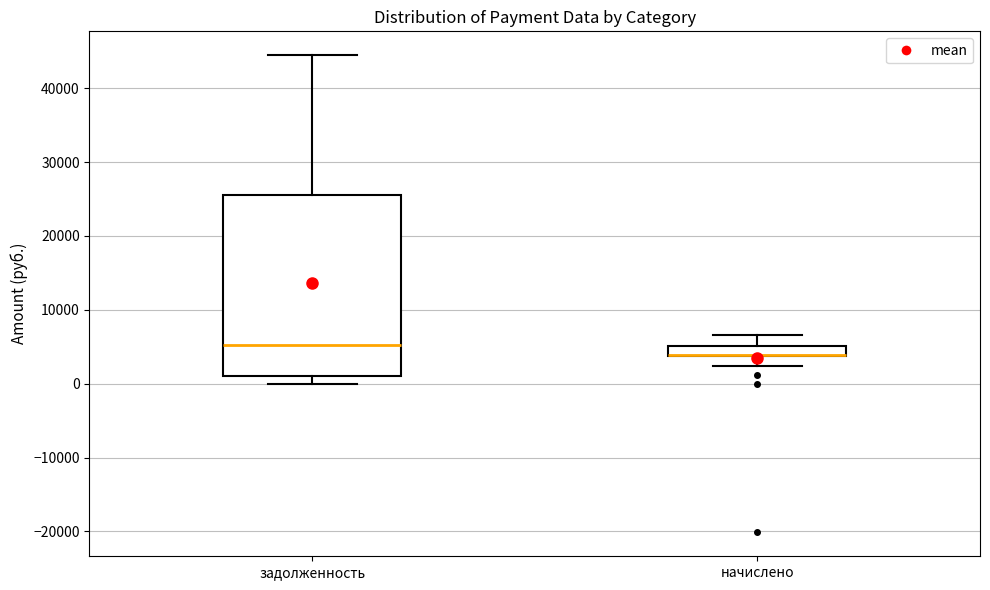

Where does the upper whisker of the box for задолженность end on the y-axis? The values are not printed on the chart, so give them approximately, as read against the axis.

44000